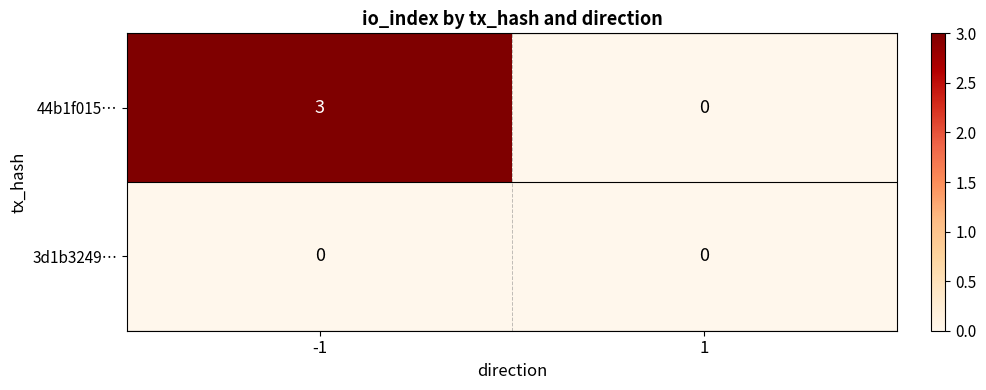

Reading left to right, transcribe all the data shown in this chart.

44b1f015…: 3	0
3d1b3249…: 0	0